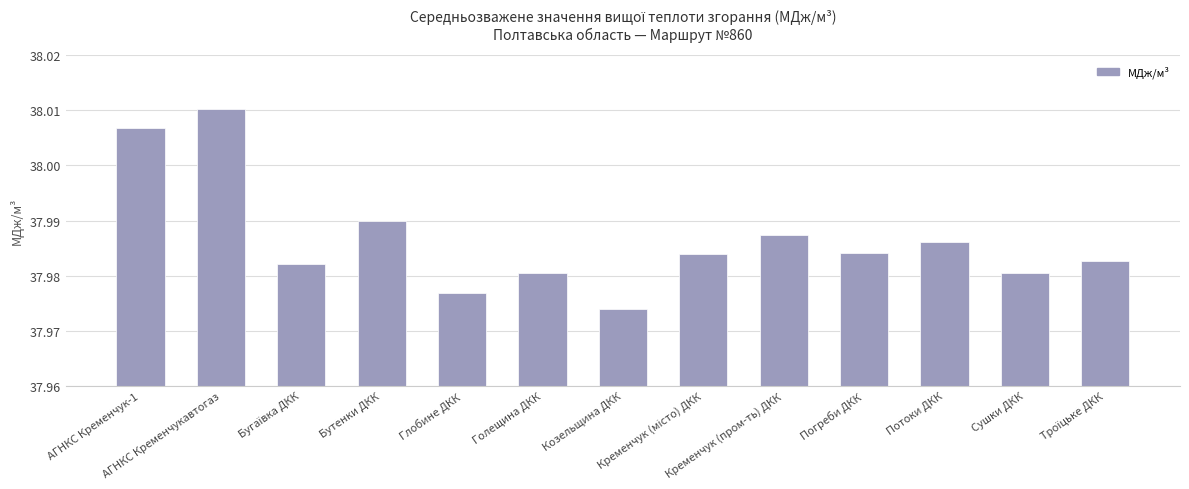

How many series are shown in this chart?

1